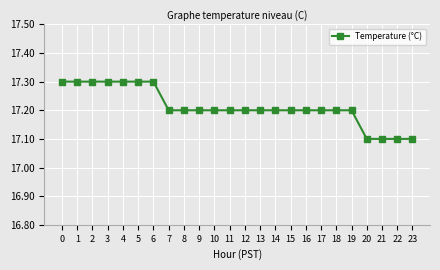

Is it true that the value at 10 is 29.1?

False